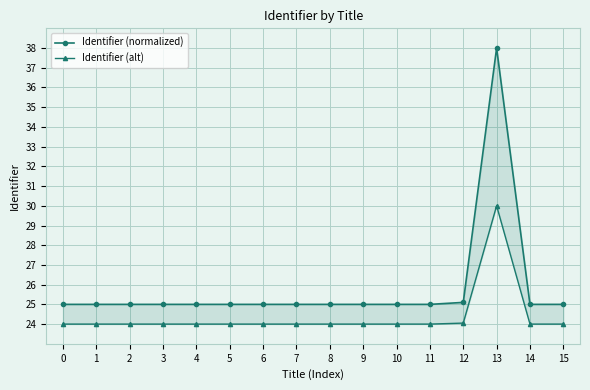

Reading left to right, extract all data points from this chart.

Identifier (normalized): 0=25.0	1=25.0	2=25.0	3=25.0	4=25.0	5=25.0	6=25.0	7=25.0	8=25.0	9=25.0	10=25.0	11=25.0	12=25.1	13=38.0	14=25.0	15=25.0
Identifier (alt): 0=24.0	1=24.0	2=24.0	3=24.0	4=24.0	5=24.0	6=24.0	7=24.0	8=24.0	9=24.0	10=24.0	11=24.0	12=24.1	13=30.0	14=24.0	15=24.0